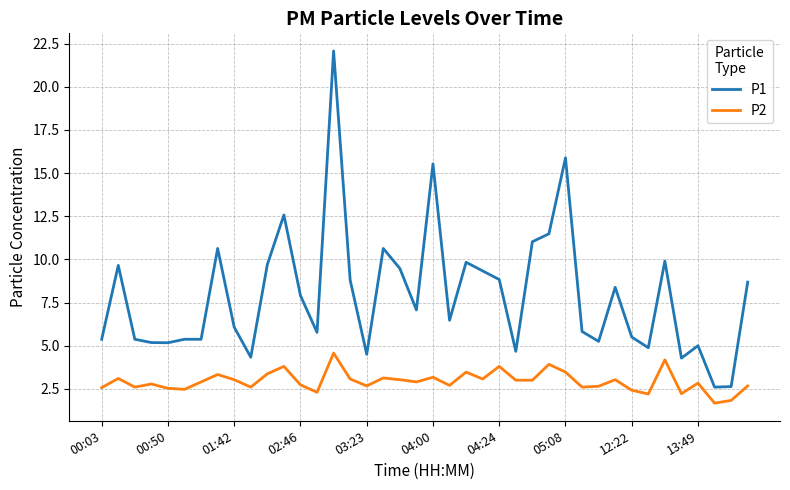

True or false: P2 and P1 intersect in this chart.

False